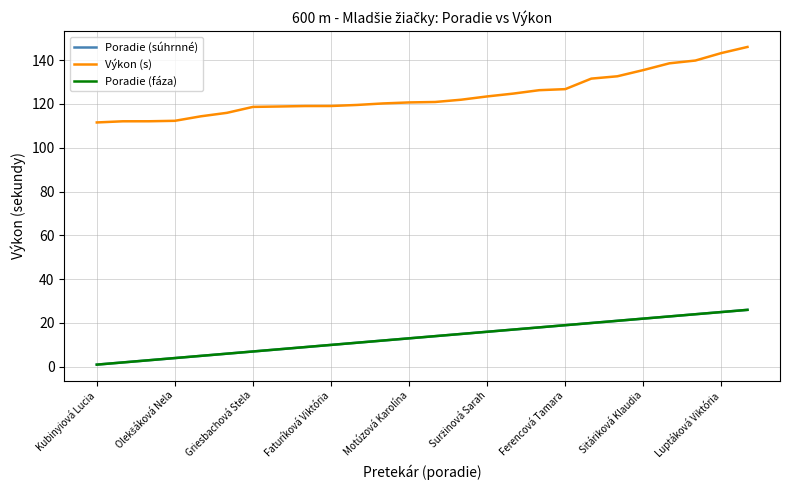

Does the chart display data point markers on the line(s)?

No